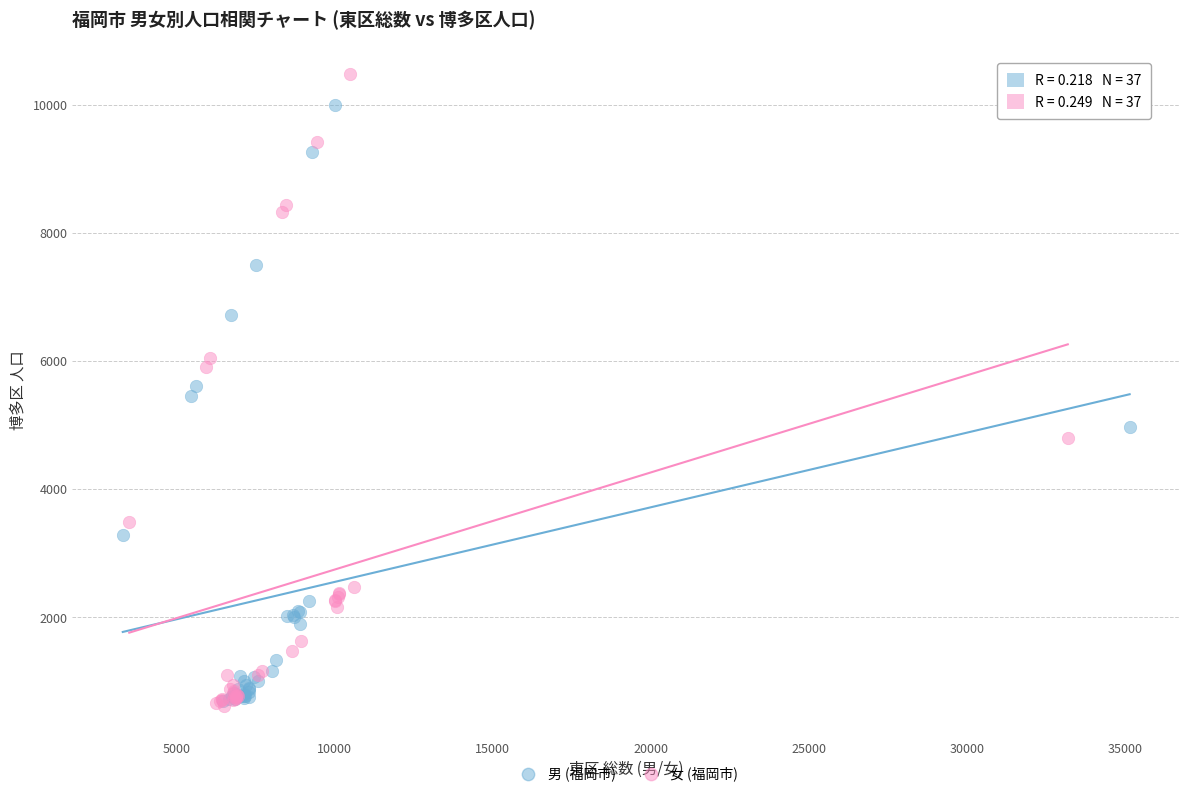

What are all the series names shown in the legend?

男 (福岡市), 女 (福岡市)